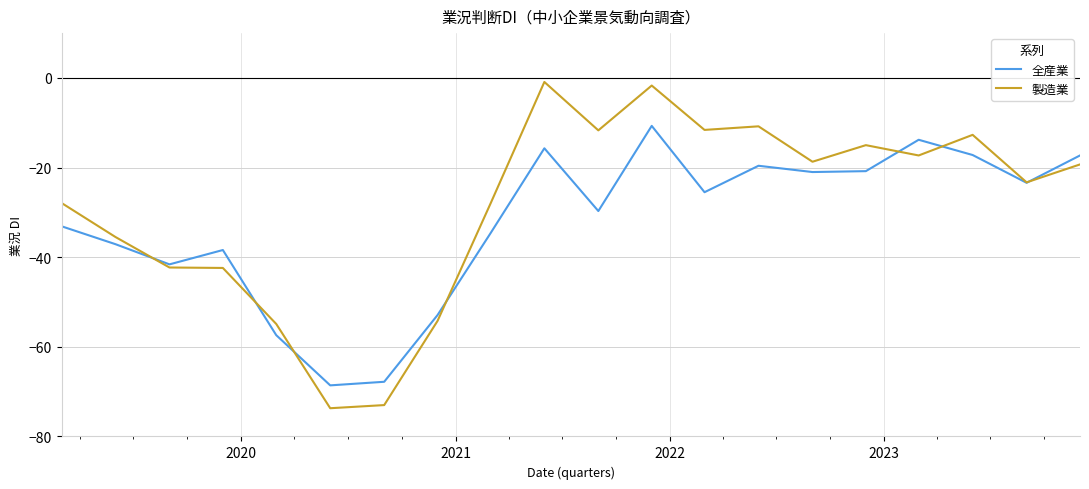

How many times do 全産業 and 製造業 cross each other?

7